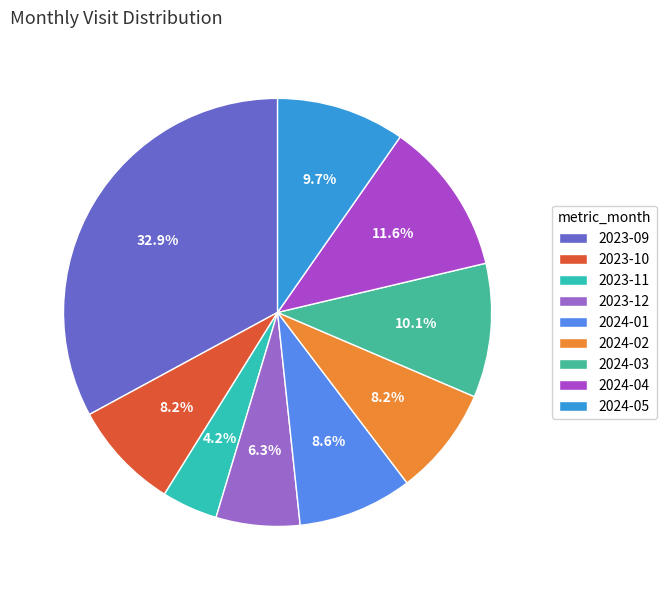

What is the change in value from 2024-02 to 2024-04?

+16